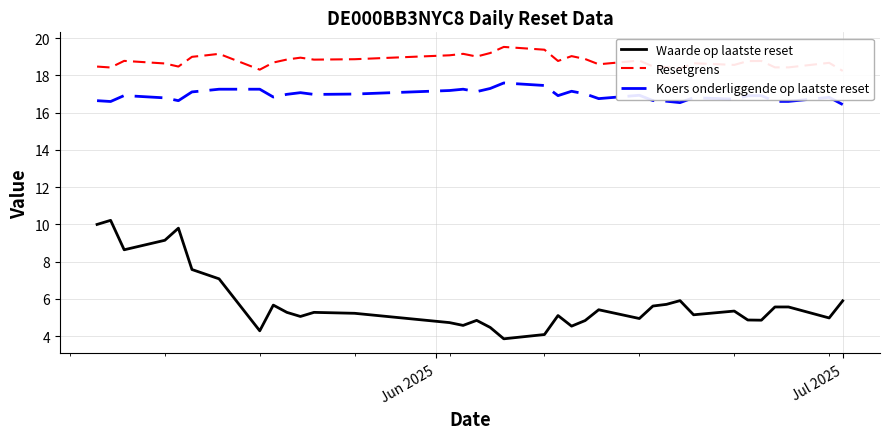

True or false: Koers onderliggende op laatste reset and Waarde op laatste reset intersect in this chart.

False